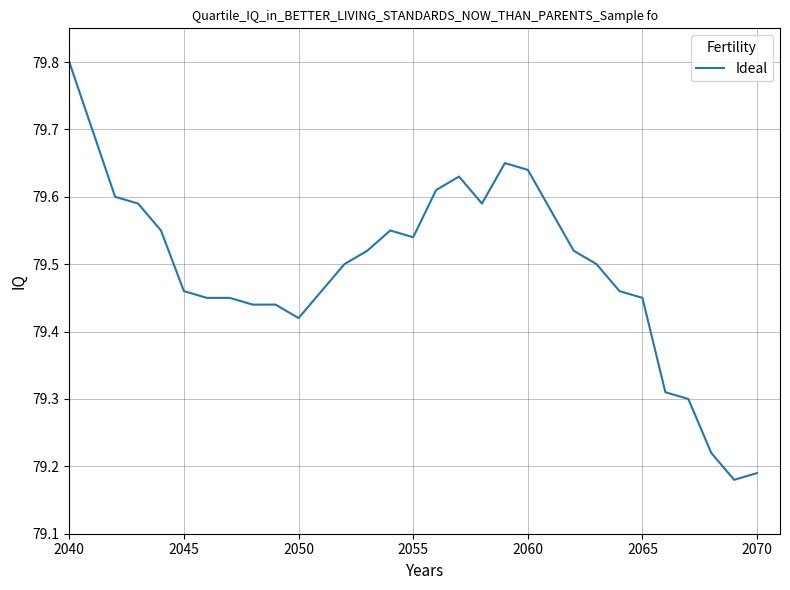

What is the maximum value shown in the chart?

79.8